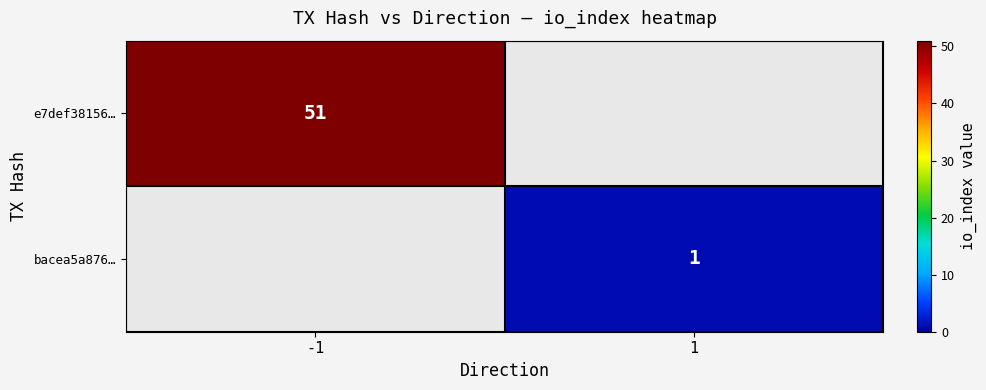

Between 1 and -1, which is larger?

-1